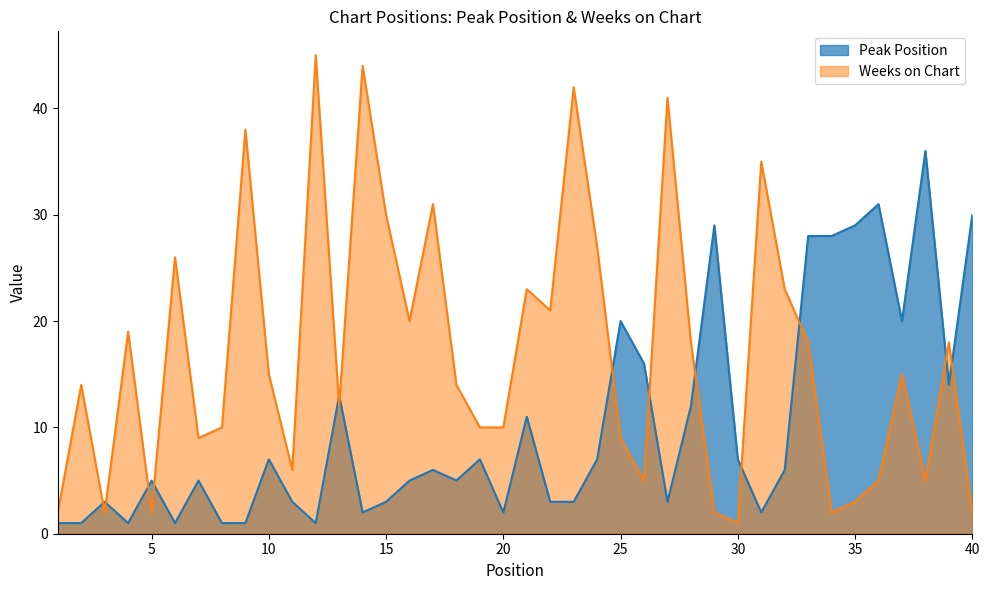

Reading left to right, extract all data points from this chart.

Peak Position: 1	1	3	1	5	1	5	1	1	7	3	1	13	2	3	5	6	5	7	2	11	3	3	7	20	16	3	12	29	7	2	6	28	28	29	31	20	36	14	30
Weeks on Chart: 2	14	2	19	2	26	9	10	38	15	6	45	12	44	30	20	31	14	10	10	23	21	42	27	9	5	41	18	2	1	35	23	18	2	3	5	15	5	18	2